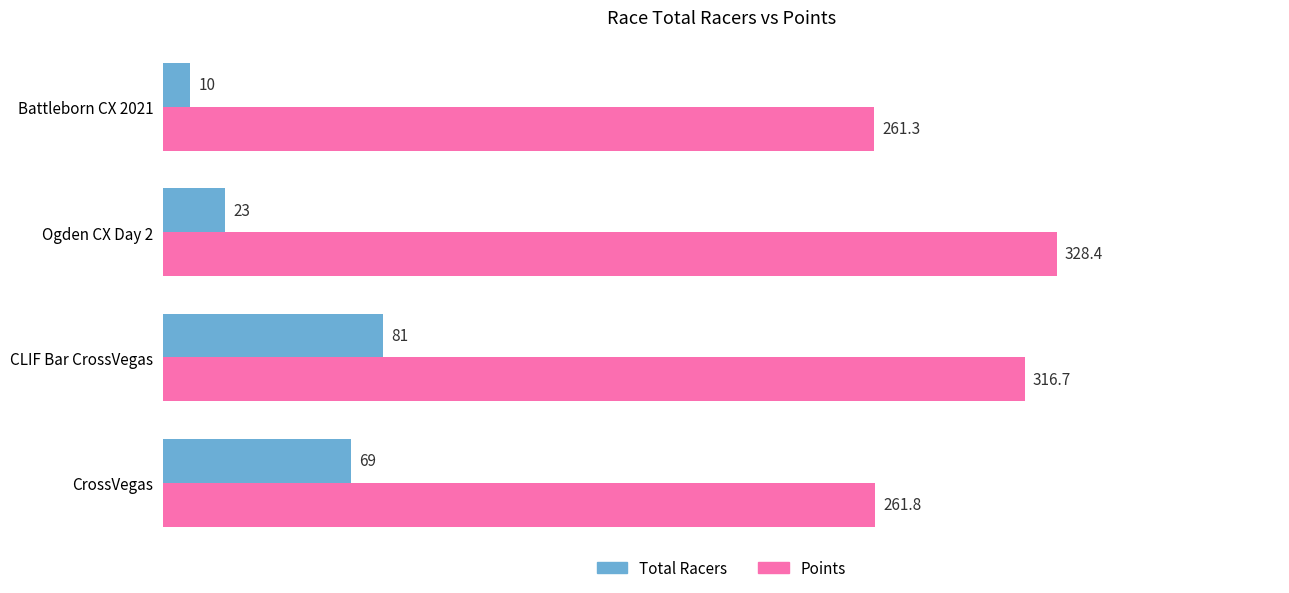

How many series are shown in this chart?

2